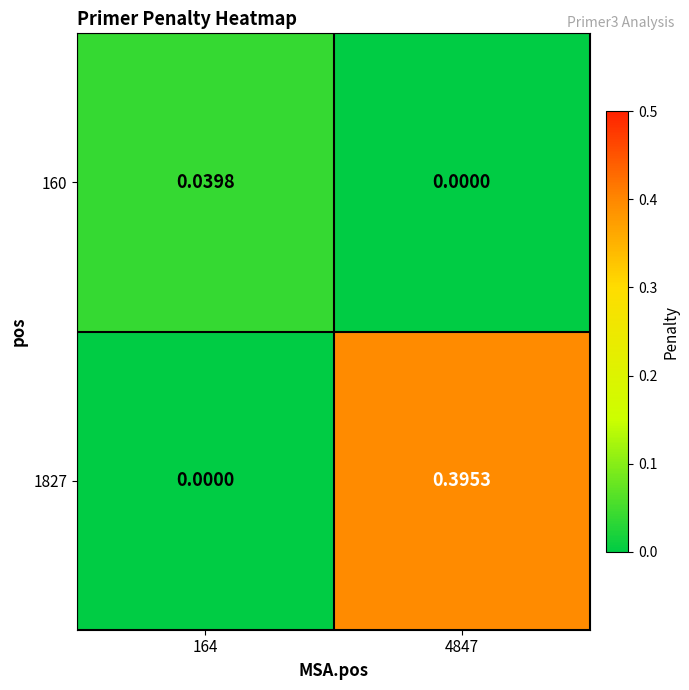

At 164, list the series in order from largest to smallest.

160, 1827